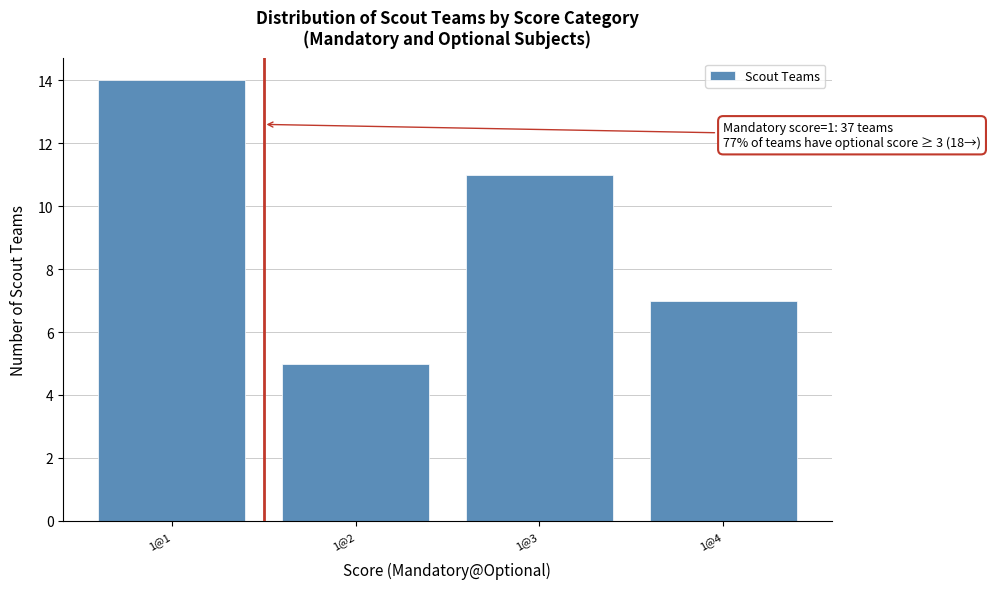

Reading left to right, transcribe all the data shown in this chart.

14	5	11	7